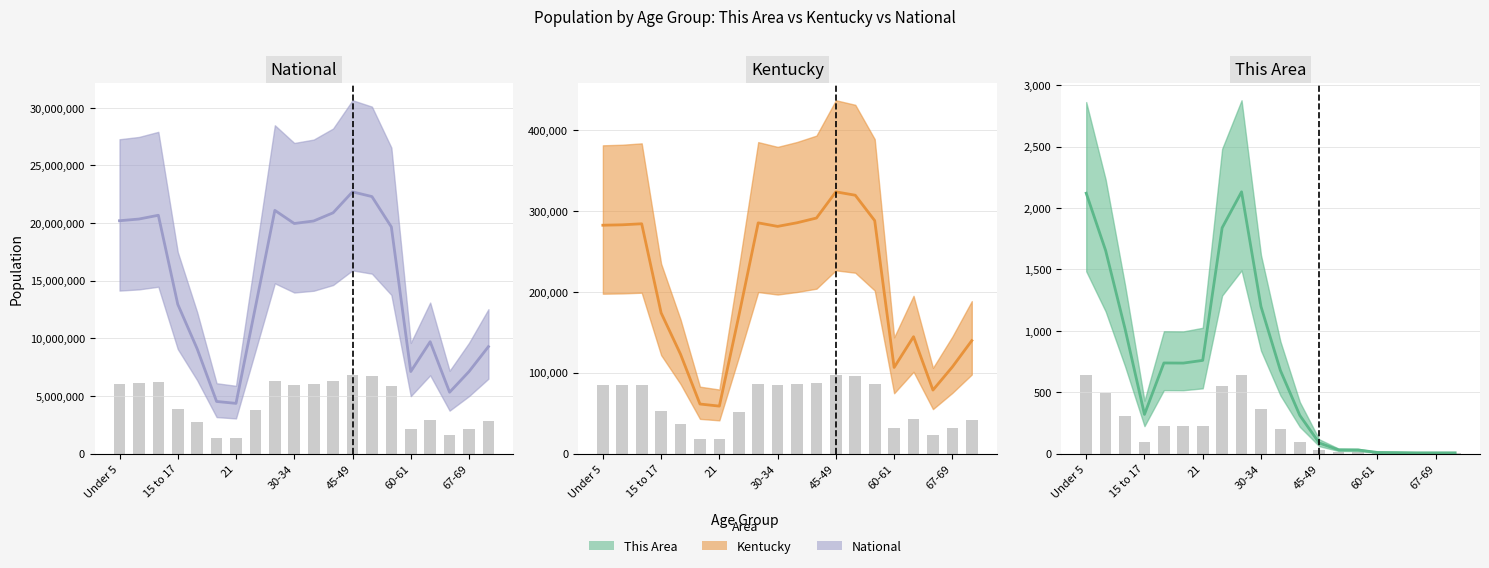

What is the label of the 1st bar from the left?

Under 5